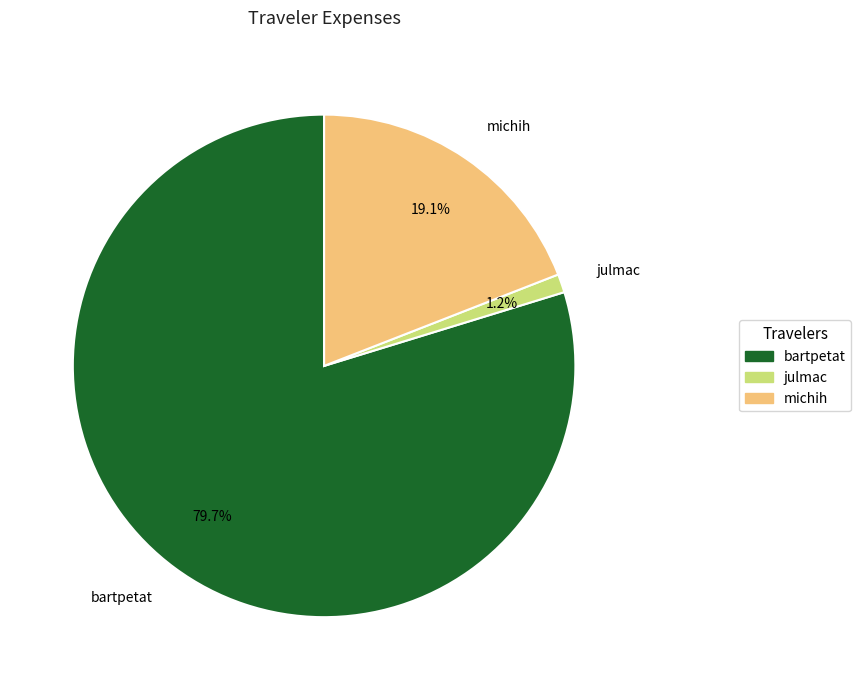

Rank the categories by value from highest to lowest.

bartpetat, michih, julmac